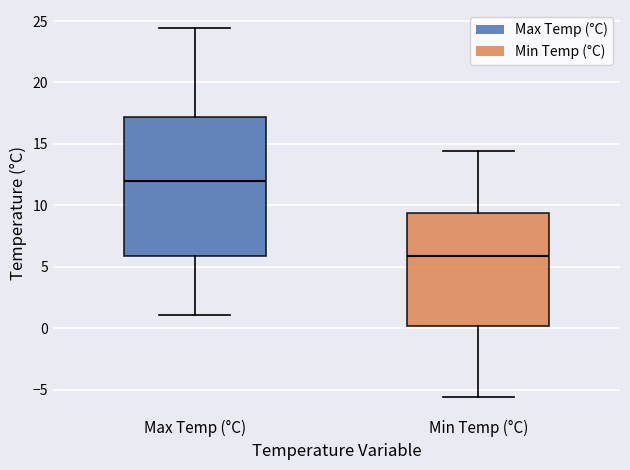

Which box has the highest median line?

Max Temp (°C)